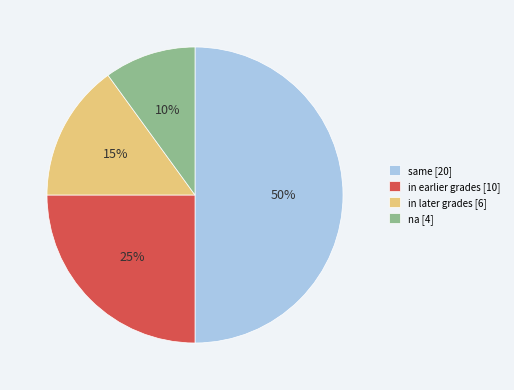

To the nearest percent, what is the difference between the largest and smallest slice percentages?

40%